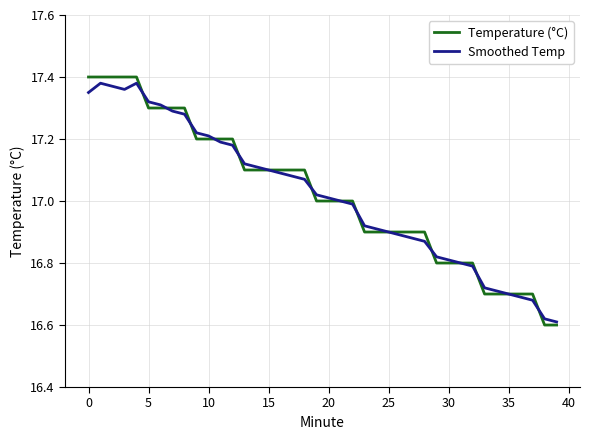

Which series has the largest range (max minus min)?

Temperature (°C)